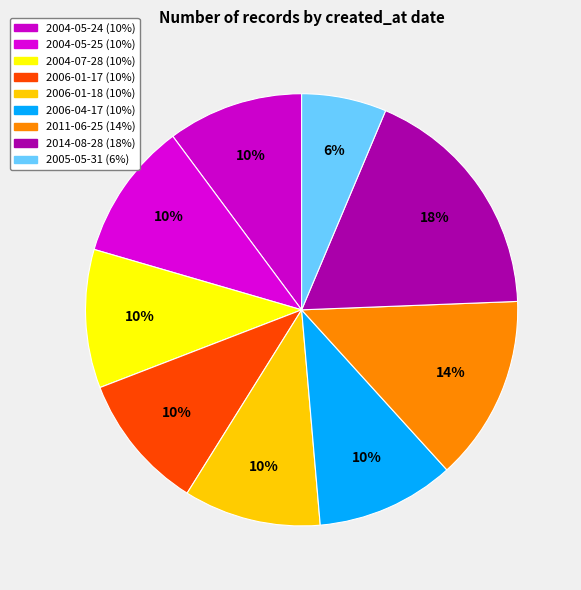

What is the smallest slice in the pie chart?

2005-05-31